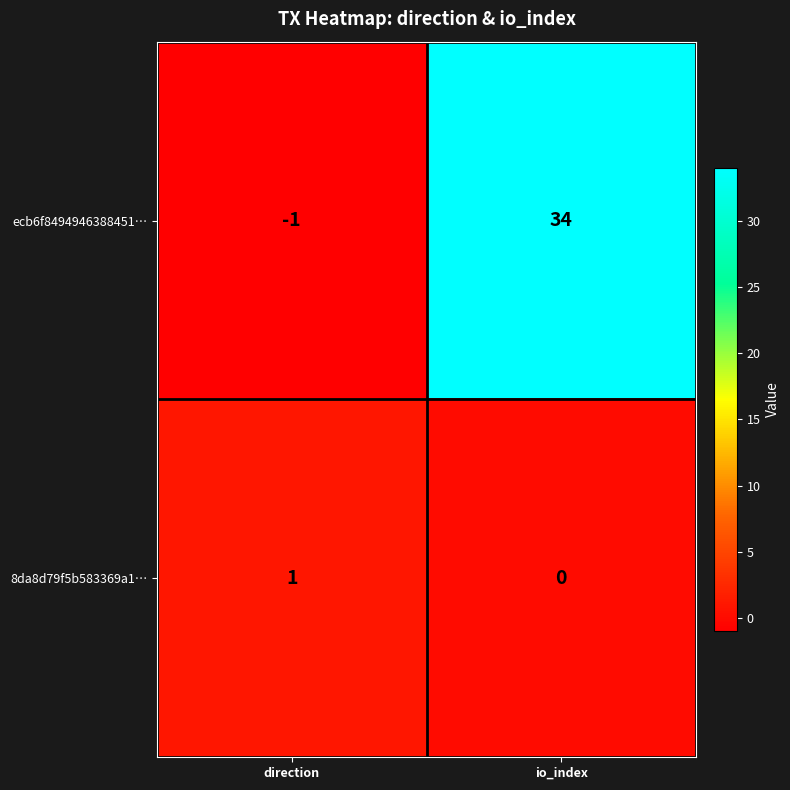

What is the sum of all ecb6f8494946388451… values?

33